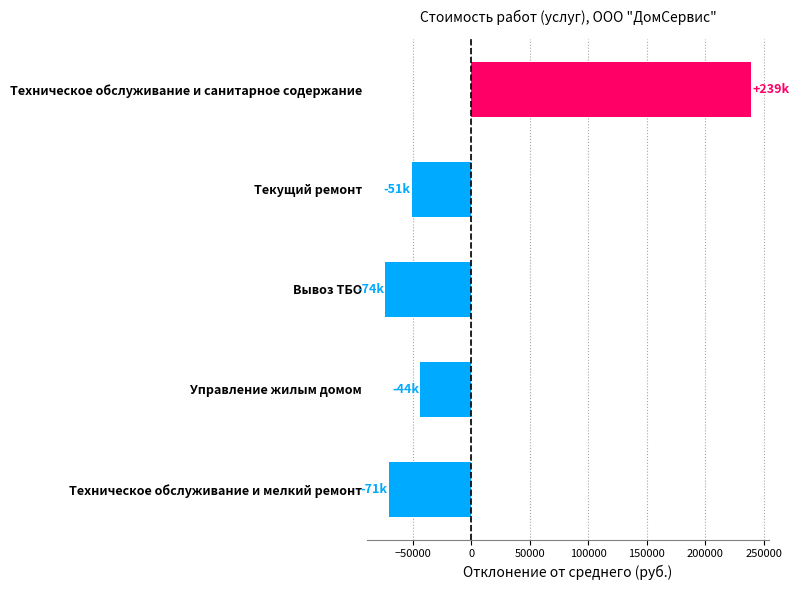

Is it true that the value at Текущий ремонт is -11024.2?

False